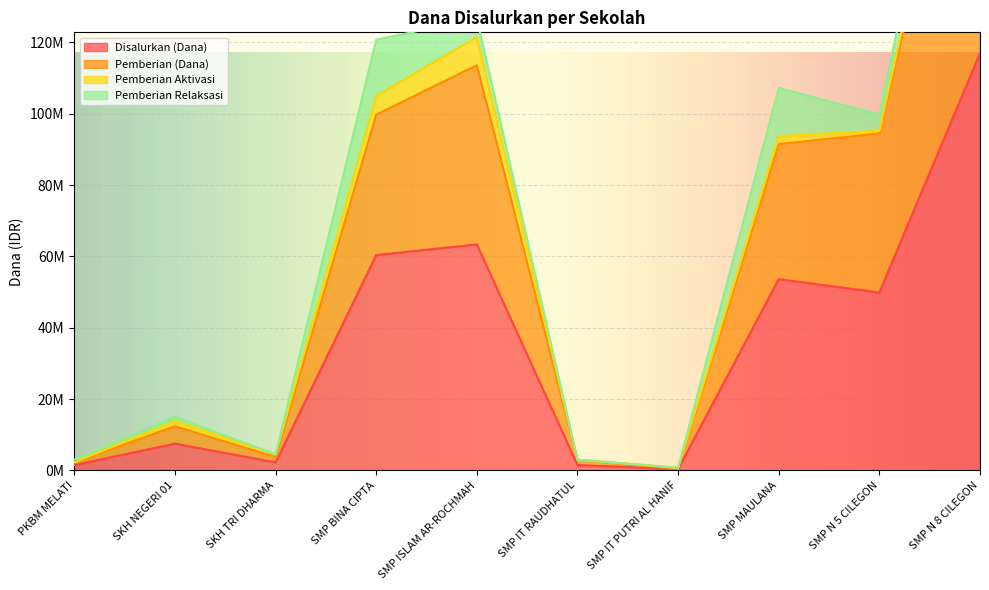

Does the chart display data point markers on the line(s)?

No